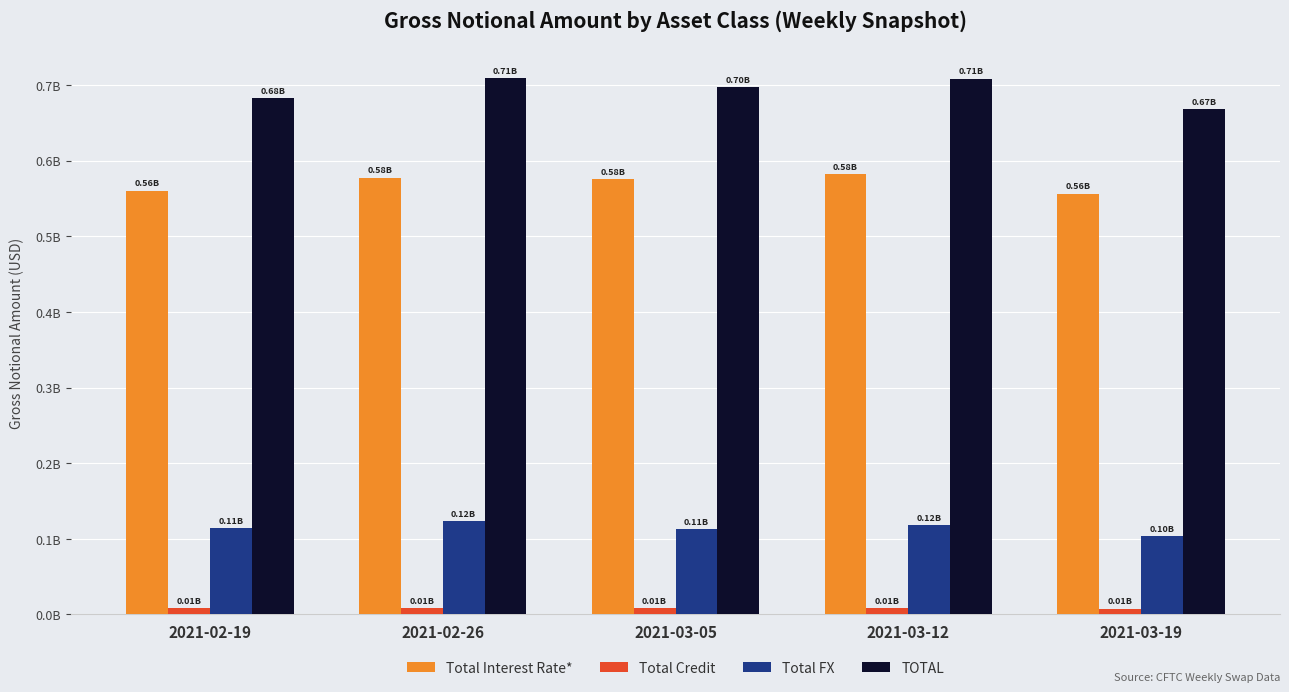

Where does the Total Interest Rate* series first go above 575844747?

2021-02-26